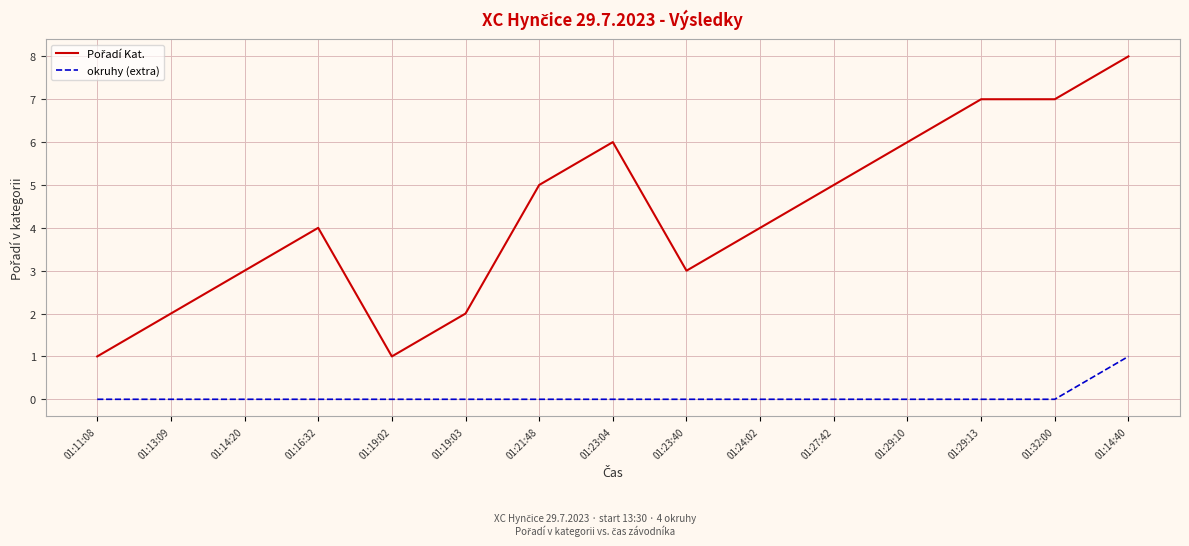

At which category does the chart reach its peak across all series?

01:14:40